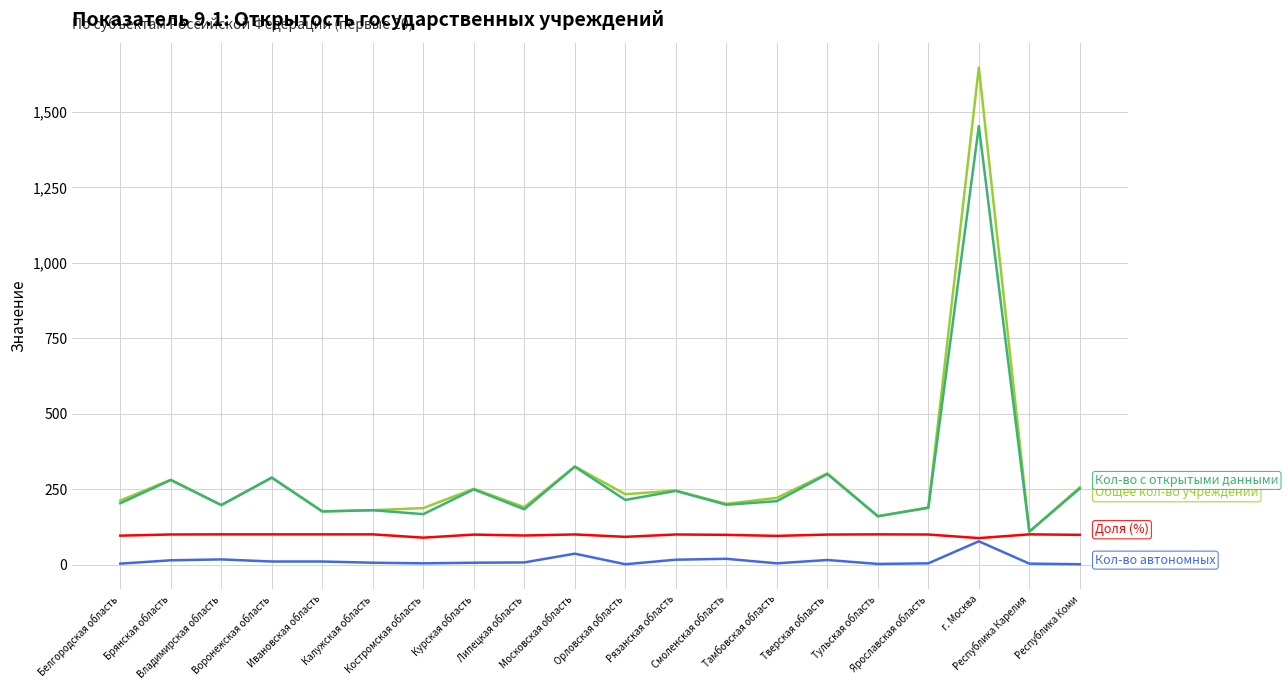

What position from the left is Курская область?

8